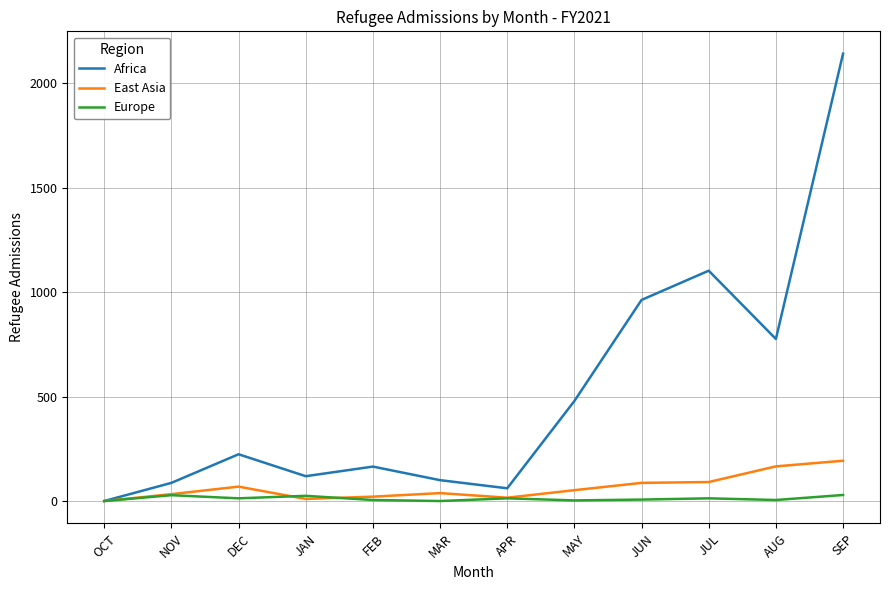

Does the chart display data point markers on the line(s)?

No